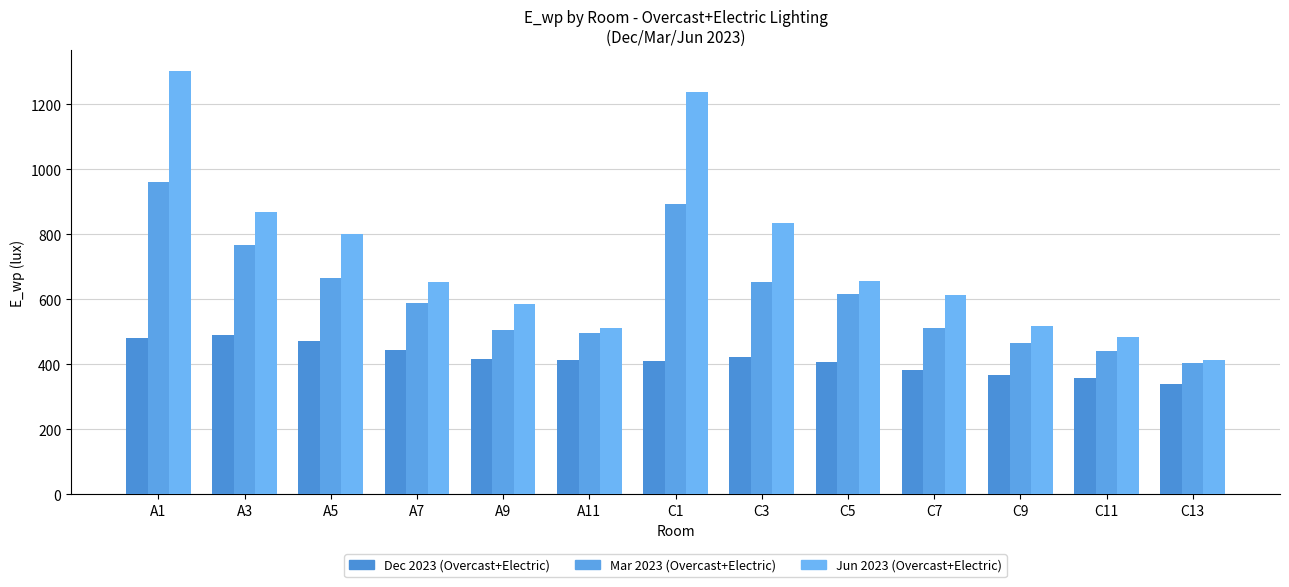

How many groups of bars are there?

13